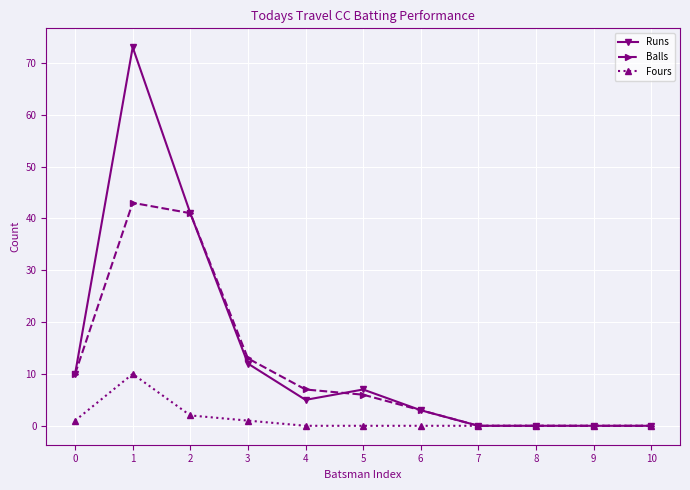

List the series in order of their overall mean, highest first.

Runs, Balls, Fours